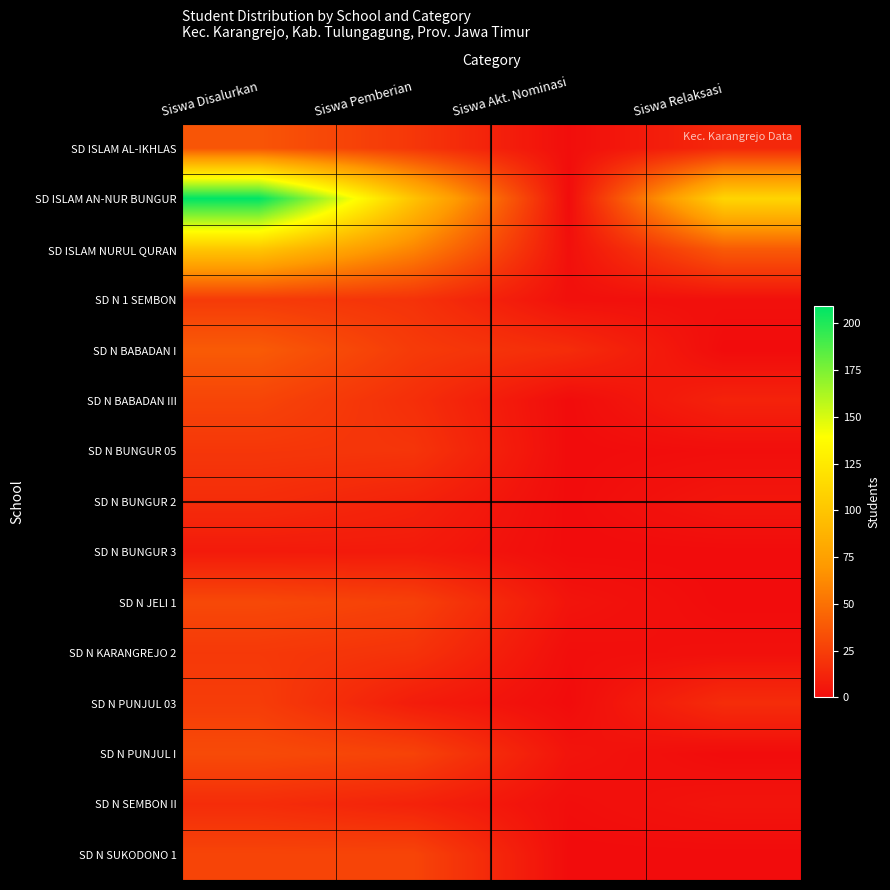

Reading left to right, transcribe all the data shown in this chart.

SD ISLAM AL-IKHLAS: Siswa Disalurkan=36	Siswa Pemberian=21	Siswa Akt. Nominasi=1	Siswa Relaksasi=14
SD ISLAM AN-NUR BUNGUR: Siswa Disalurkan=209	Siswa Pemberian=98	Siswa Akt. Nominasi=0	Siswa Relaksasi=111
SD ISLAM NURUL QURAN: Siswa Disalurkan=101	Siswa Pemberian=60	Siswa Akt. Nominasi=2	Siswa Relaksasi=39
SD N 1 SEMBON: Siswa Disalurkan=23	Siswa Pemberian=19	Siswa Akt. Nominasi=2	Siswa Relaksasi=2
SD N BABADAN I: Siswa Disalurkan=39	Siswa Pemberian=23	Siswa Akt. Nominasi=16	Siswa Relaksasi=0
SD N BABADAN III: Siswa Disalurkan=28	Siswa Pemberian=17	Siswa Akt. Nominasi=0	Siswa Relaksasi=11
SD N BUNGUR 05: Siswa Disalurkan=21	Siswa Pemberian=20	Siswa Akt. Nominasi=0	Siswa Relaksasi=1
SD N BUNGUR 2: Siswa Disalurkan=16	Siswa Pemberian=11	Siswa Akt. Nominasi=0	Siswa Relaksasi=5
SD N BUNGUR 3: Siswa Disalurkan=7	Siswa Pemberian=7	Siswa Akt. Nominasi=0	Siswa Relaksasi=0
SD N JELI 1: Siswa Disalurkan=30	Siswa Pemberian=26	Siswa Akt. Nominasi=4	Siswa Relaksasi=0
SD N KARANGREJO 2: Siswa Disalurkan=22	Siswa Pemberian=19	Siswa Akt. Nominasi=1	Siswa Relaksasi=2
SD N PUNJUL 03: Siswa Disalurkan=24	Siswa Pemberian=8	Siswa Akt. Nominasi=0	Siswa Relaksasi=16
SD N PUNJUL I: Siswa Disalurkan=31	Siswa Pemberian=27	Siswa Akt. Nominasi=4	Siswa Relaksasi=0
SD N SEMBON II: Siswa Disalurkan=16	Siswa Pemberian=11	Siswa Akt. Nominasi=1	Siswa Relaksasi=4
SD N SUKODONO 1: Siswa Disalurkan=28	Siswa Pemberian=28	Siswa Akt. Nominasi=0	Siswa Relaksasi=0